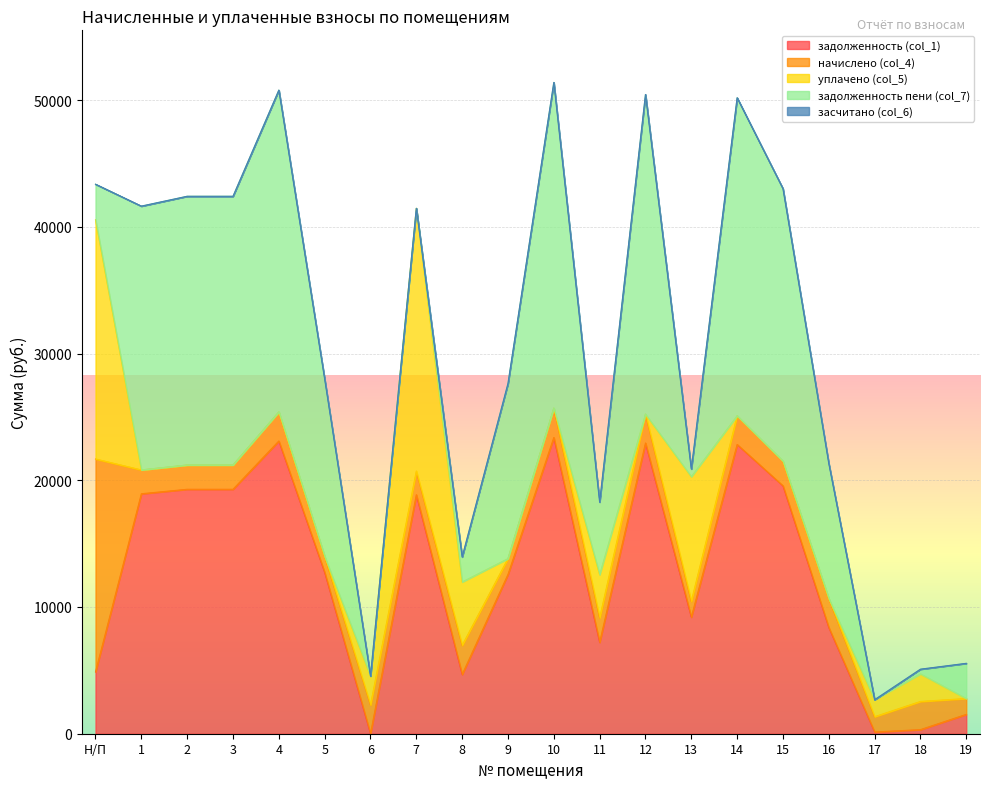

What is the average value of the уплачено (col_5) series?

3182.6